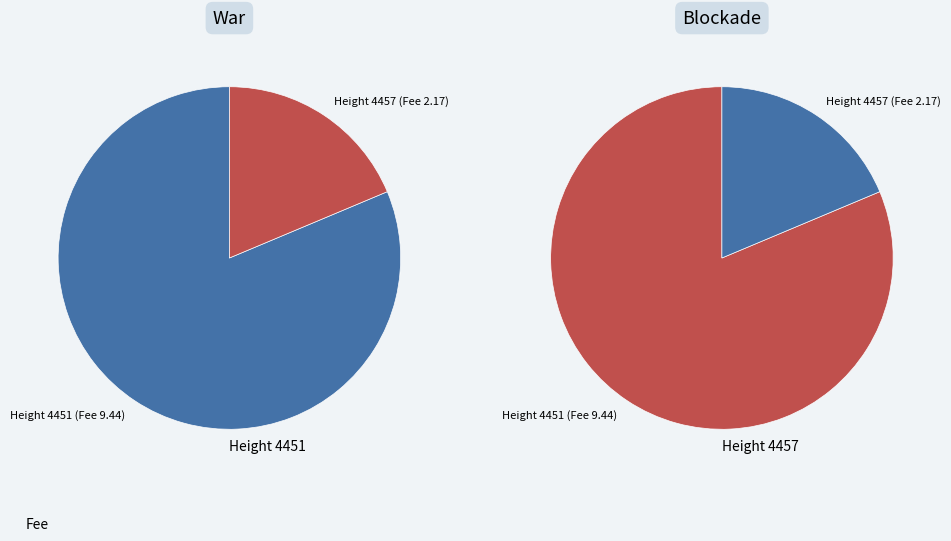

Count the number of slices in the pie.

2